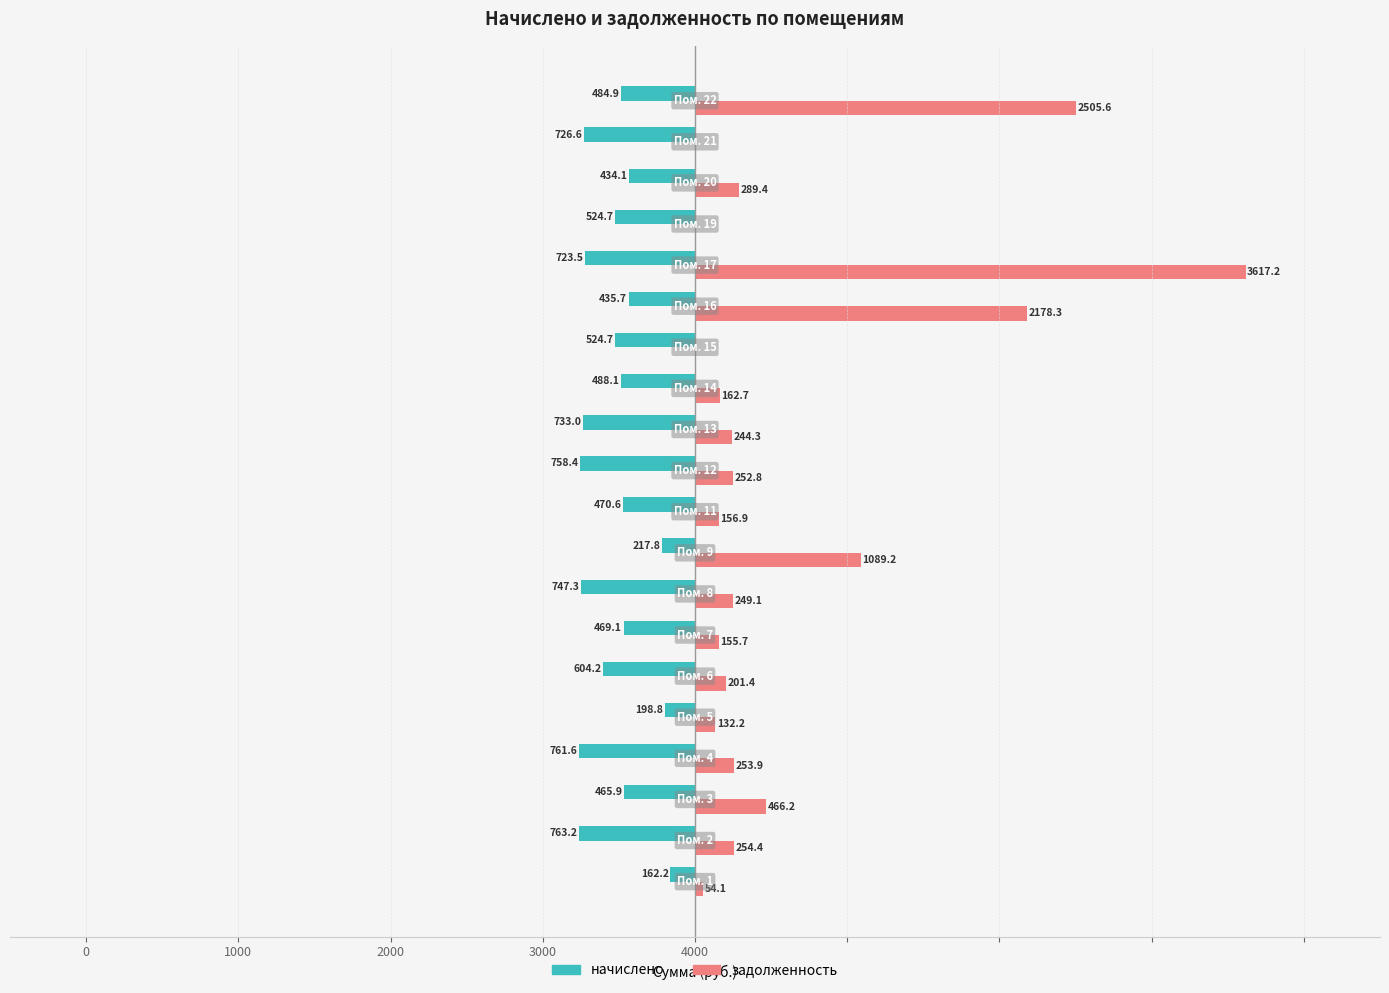

What are all the series names shown in the legend?

начислено, задолженность